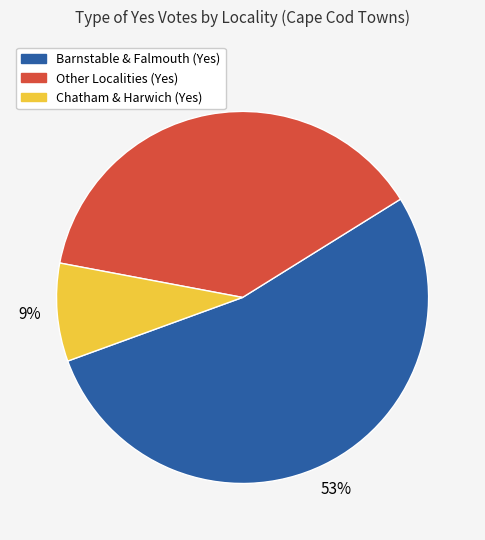

To the nearest percent, what is the average slice percentage?

33%